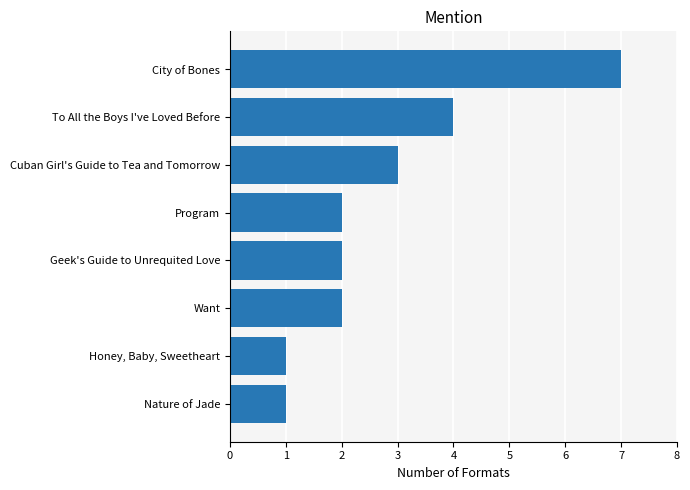

Which category has the highest value across all series?

City of Bones